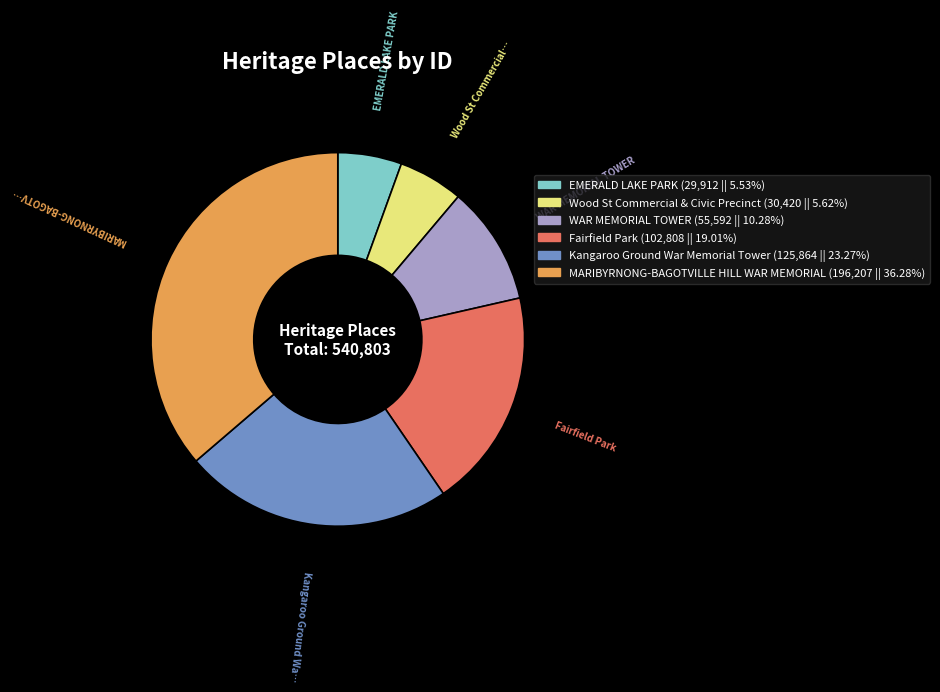

Is EMERALD LAKE PARK (29,912 || 5.53%) the majority of the pie?

No